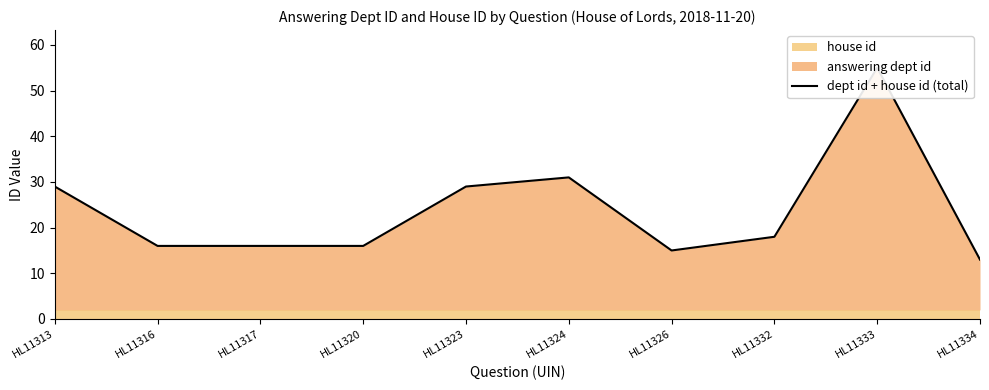

Count the number of categories in the chart.

10